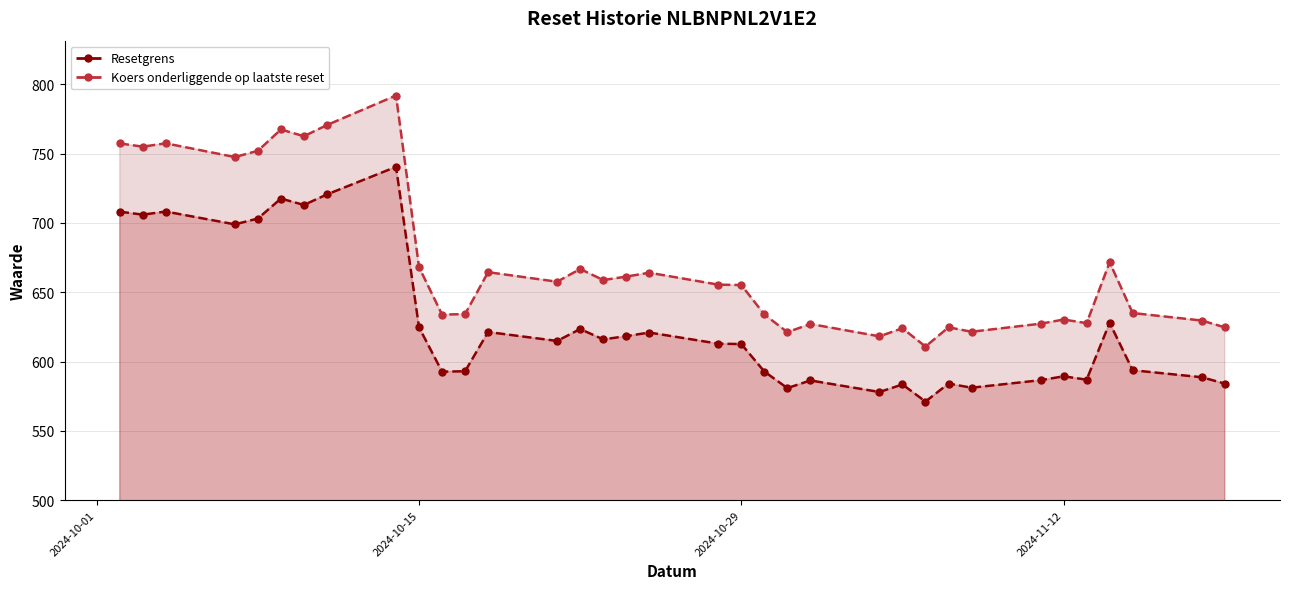

True or false: Resetgrens and Koers onderliggende op laatste reset intersect in this chart.

False